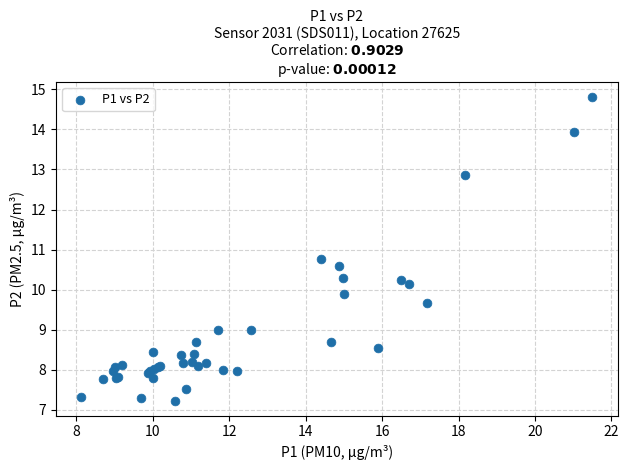

What Y value in the scatter plot is closest to 11?

10.8